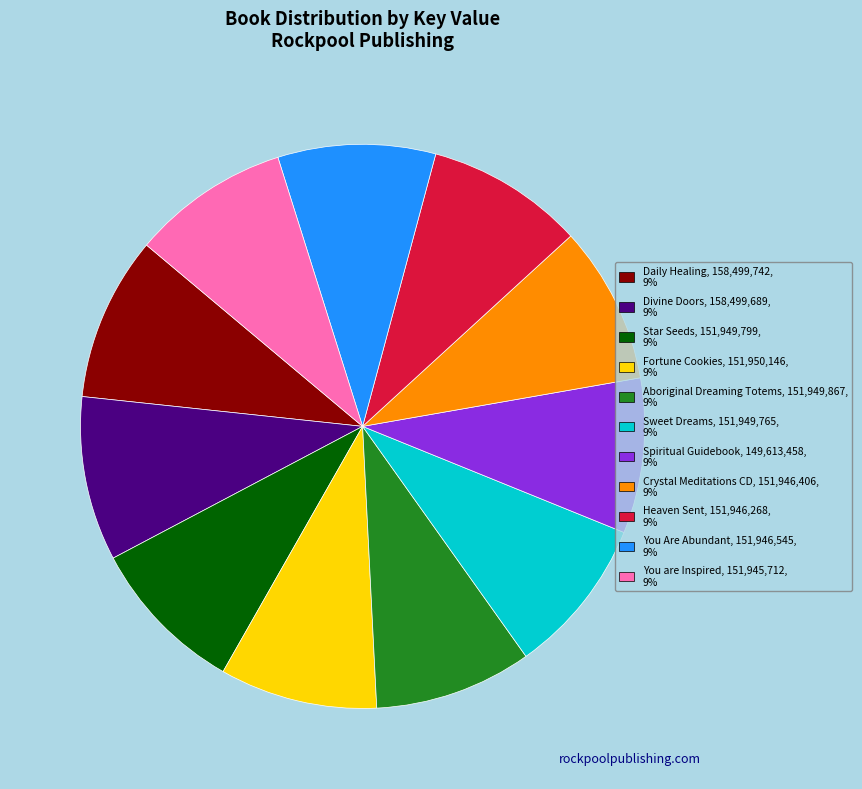

Approximately how many times larger is the value at You Are Abundant, 151,946,545, 9% compared to Spiritual Guidebook, 149,613,458, 9%?

1.0